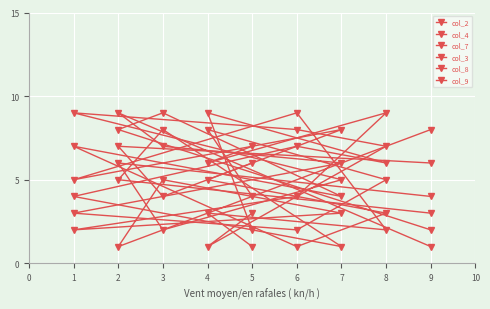

How many lines are shown in the chart?

6